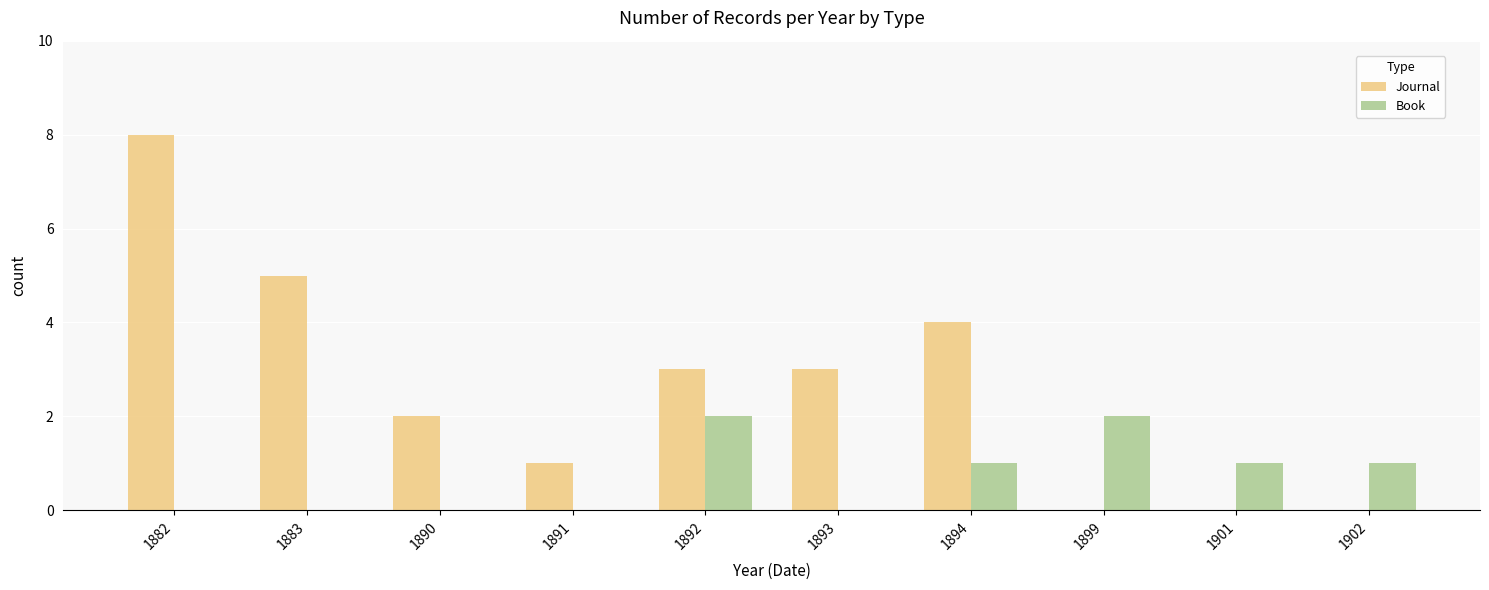

True or false: Journal has a value of 3 at 1892.

True